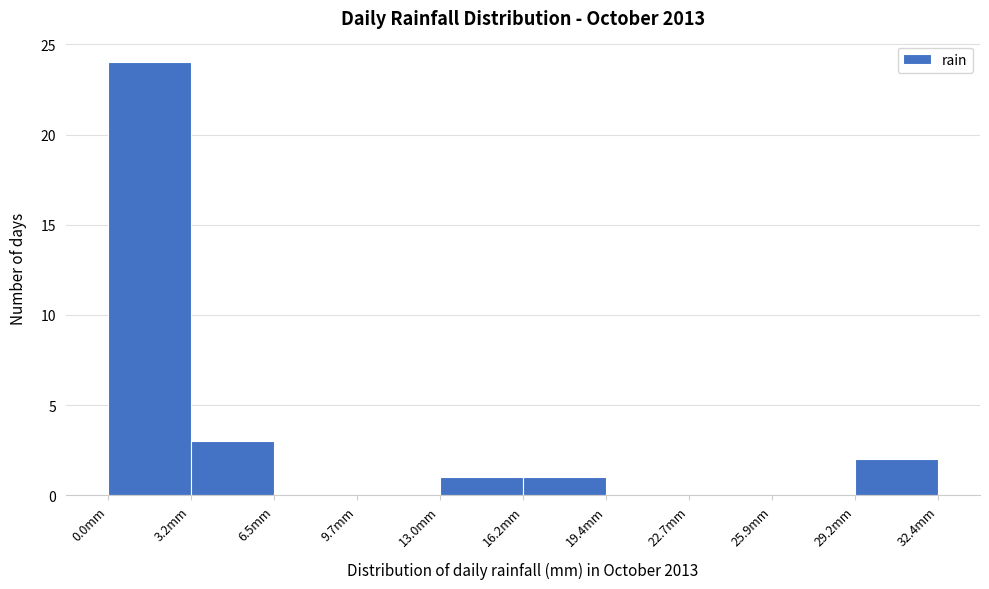

Reading left to right, transcribe this chart: for each bar, give the range it covers on the x-axis and its height. Neither the bar edges nor the heights are printed on the chart, so give them approximately, as read against the axes.

0.0 to 3.0: 24
3.0 to 6.5: 3
6.5 to 9.5: 0
9.5 to 13.0: 0
13.0 to 16.0: 1
16.0 to 19.5: 1
19.5 to 22.5: 0
22.5 to 26.0: 0
26.0 to 29.0: 0
29.0 to 32.5: 2